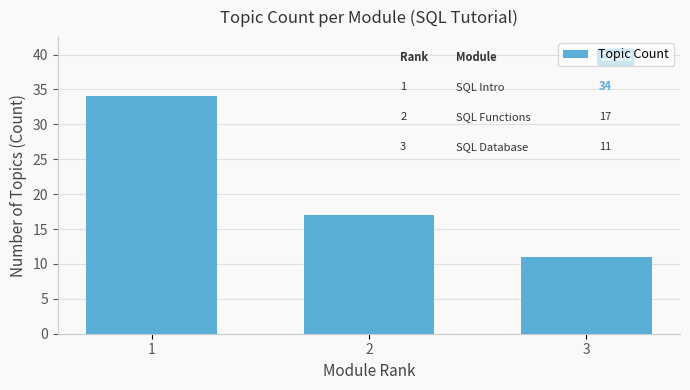

Are the bars grouped side by side (vs. stacked)?

No